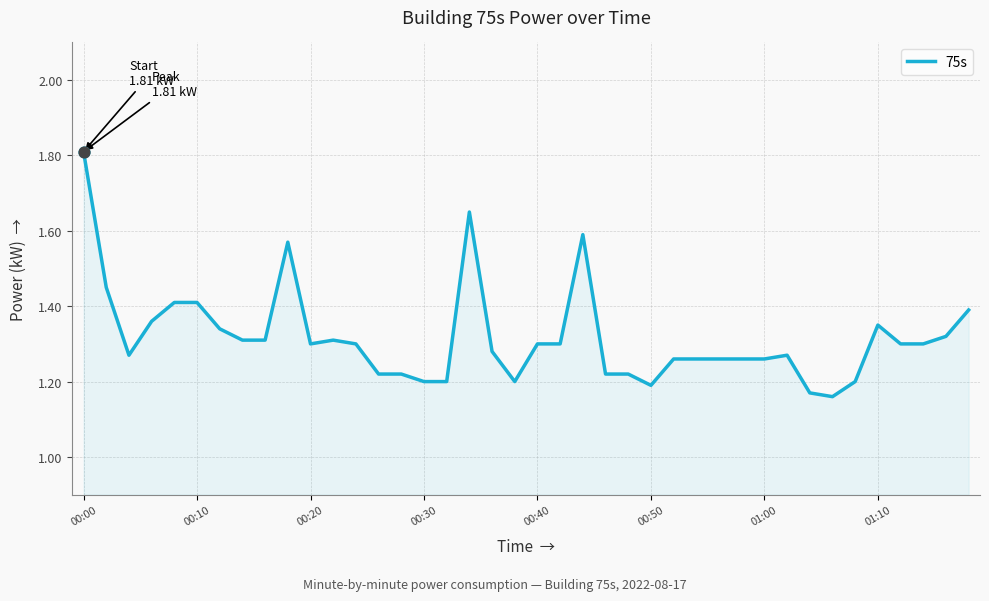

How many lines are shown in the chart?

1